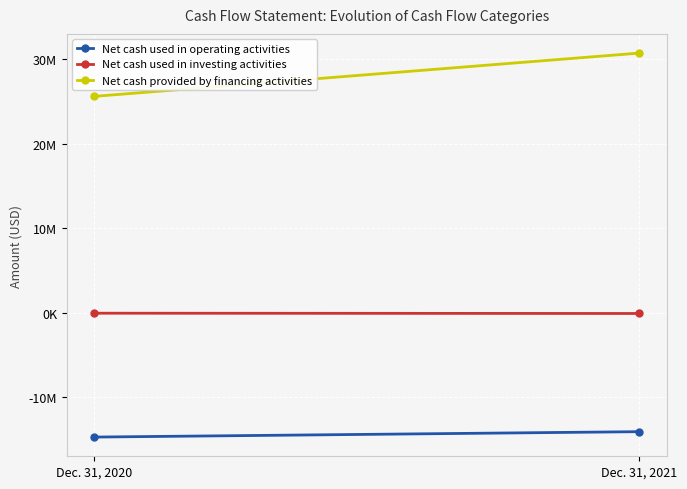

The value of Net cash provided by financing activities at Dec. 31, 2020 is 39337497. True or false?

False